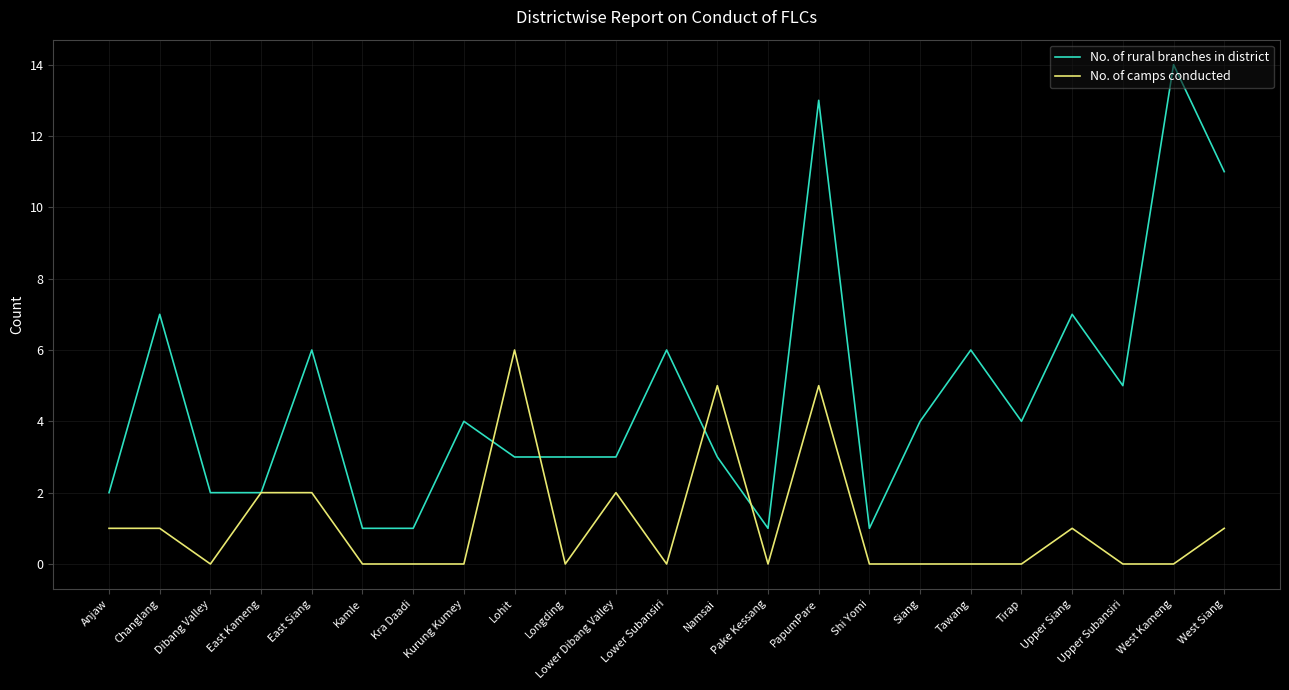

Reading left to right, what are all the values shown in this chart?

No. of rural branches in district: Anjaw=2	Changlang=7	Dibang Valley=2	East Kameng=2	East Siang=6	Kamle=1	Kra Daadi=1	Kurung Kumey=4	Lohit=3	Longding=3	Lower Dibang Valley=3	Lower Subansiri=6	Namsai=3	Pake Kessang=1	PapumPare=13	Shi Yomi=1	Siang=4	Tawang=6	Tirap=4	Upper Siang=7	Upper Subansiri=5	West Kameng=14	West Siang=11
No. of camps conducted: Anjaw=1	Changlang=1	Dibang Valley=0	East Kameng=2	East Siang=2	Kamle=0	Kra Daadi=0	Kurung Kumey=0	Lohit=6	Longding=0	Lower Dibang Valley=2	Lower Subansiri=0	Namsai=5	Pake Kessang=0	PapumPare=5	Shi Yomi=0	Siang=0	Tawang=0	Tirap=0	Upper Siang=1	Upper Subansiri=0	West Kameng=0	West Siang=1